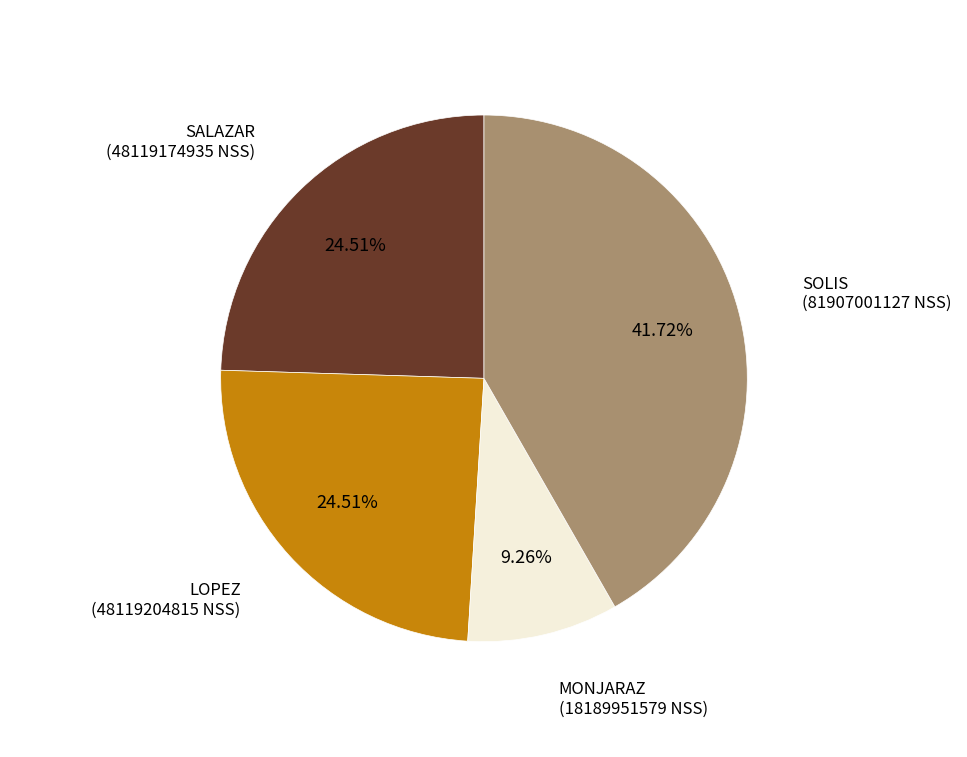

Is there any slice that represents more than half of the pie?

No